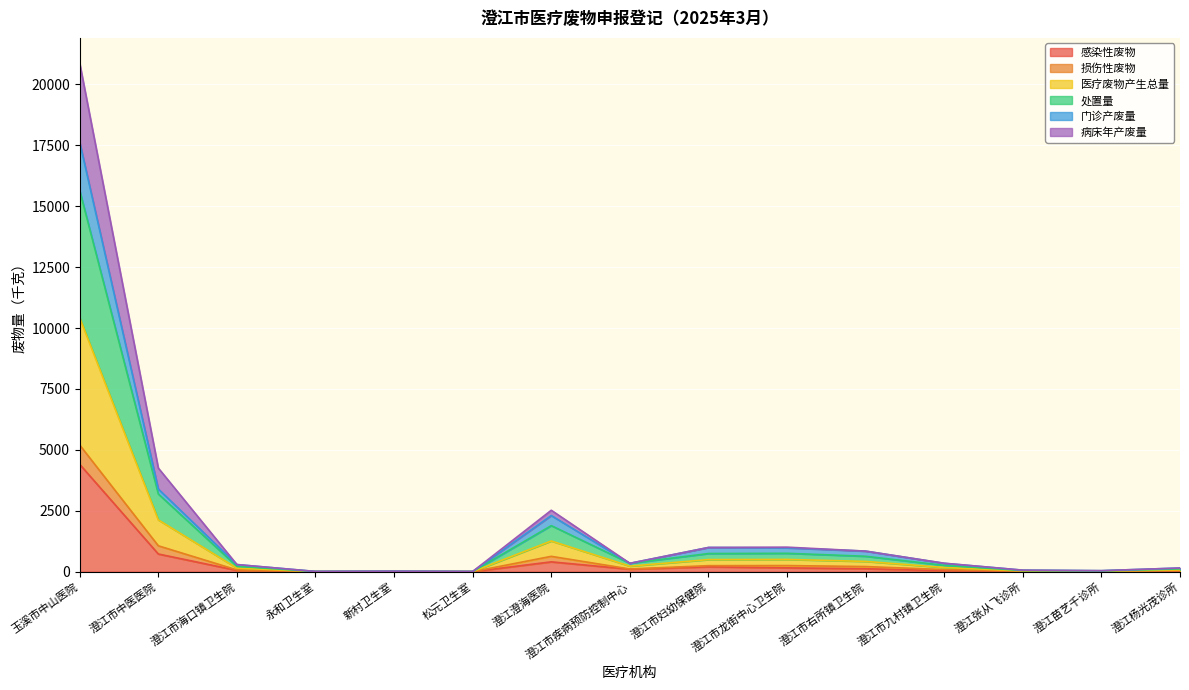

What is the value of the 病床年产废量 point at the 2nd from the left?

1063.3